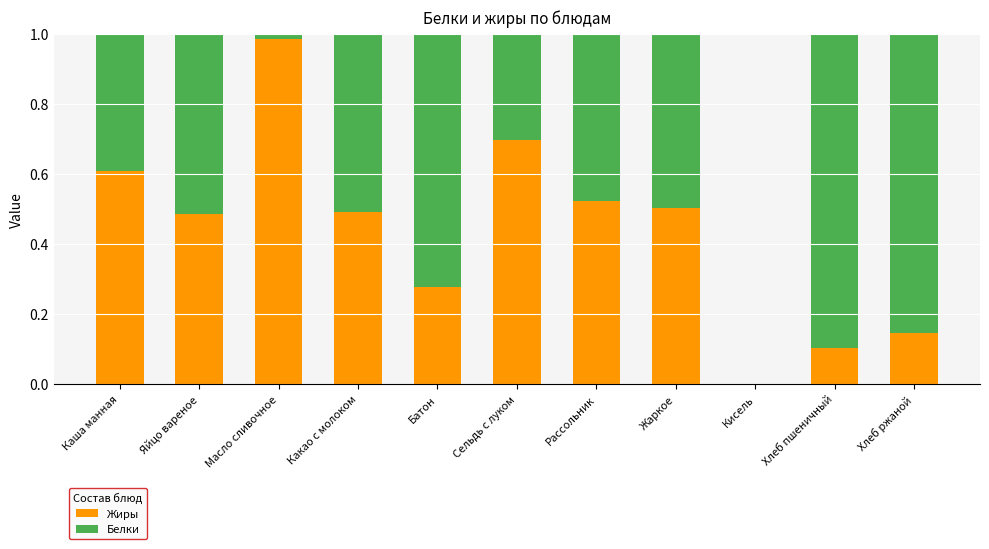

The Жиры series shows 0.2 at Яйцо вареное. True or false?

False